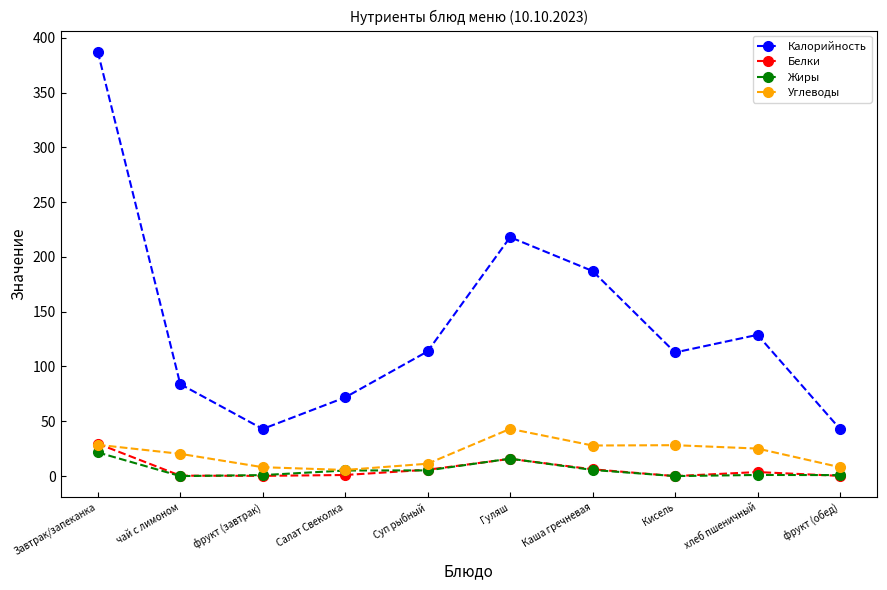

What is the average value of the Углеводы series?

20.6